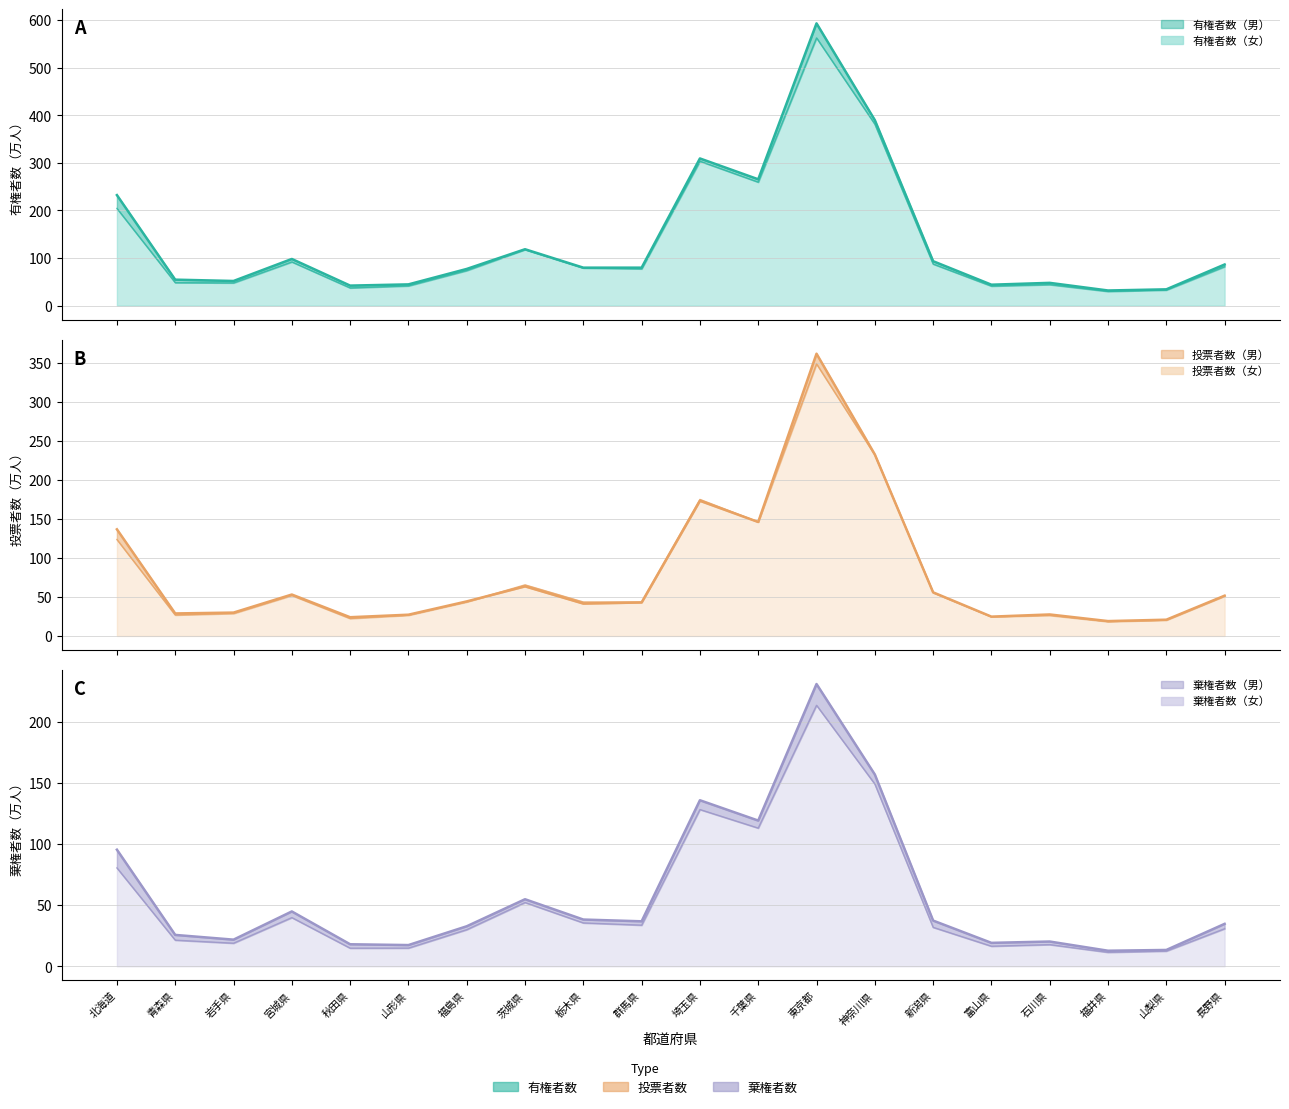

At which category is the sum across all series the highest?

東京都